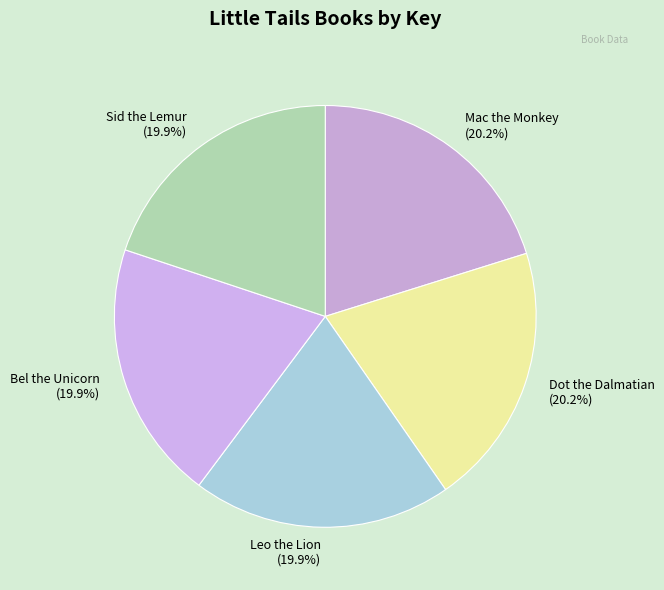

What percentage is NOT represented by Leo the Lion (19.9%)?

80.1%